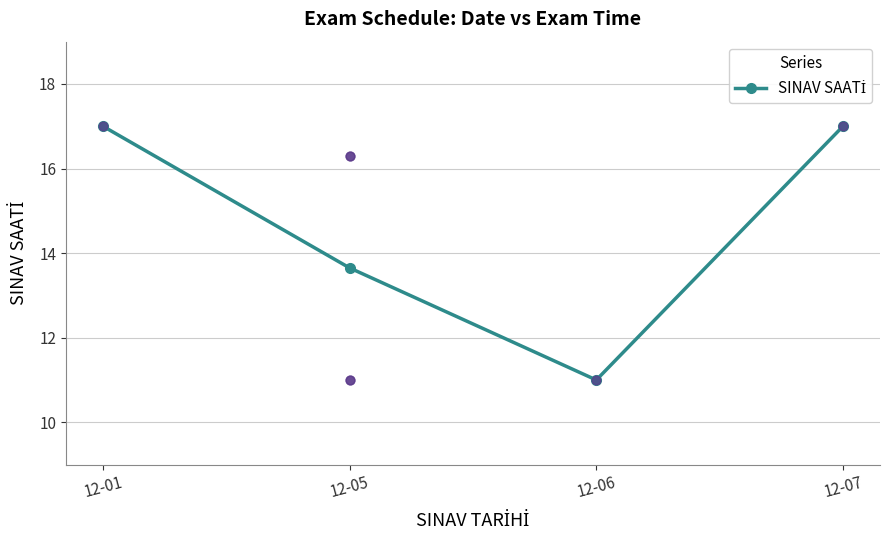

Approximately how many times larger is the value at 12-05 compared to 12-06?

1.2